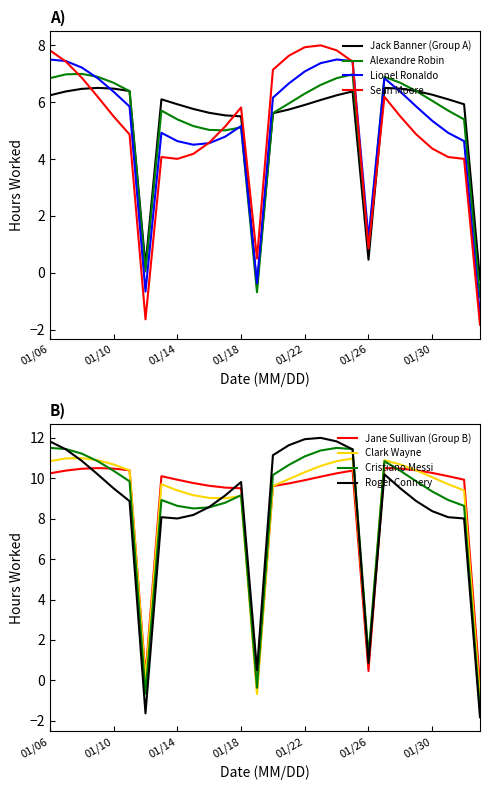

What is the total value across all series at 01/27?

27.9